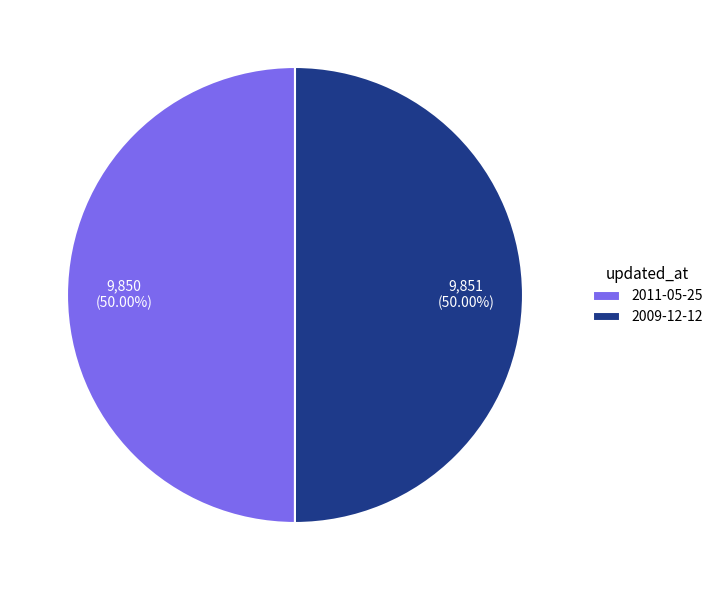

To the nearest percent, what is the combined percentage of 2009-12-12 and 2011-05-25?

100%